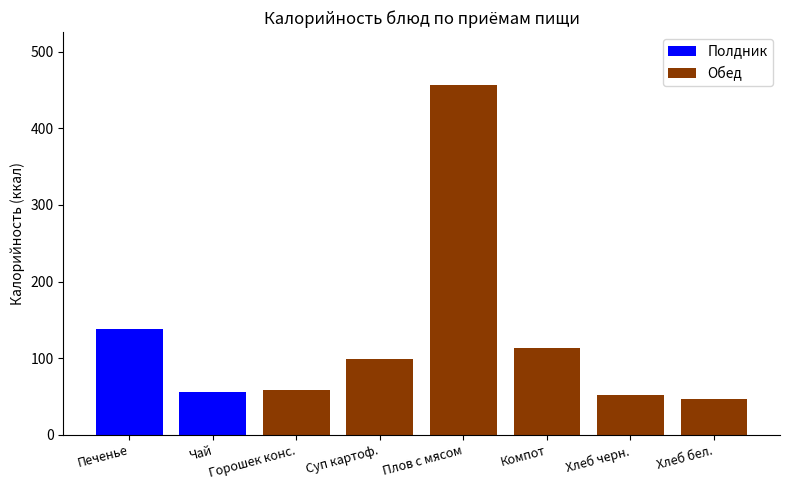

Rank the series by their maximum value, from lowest to highest.

Полдник, Обед